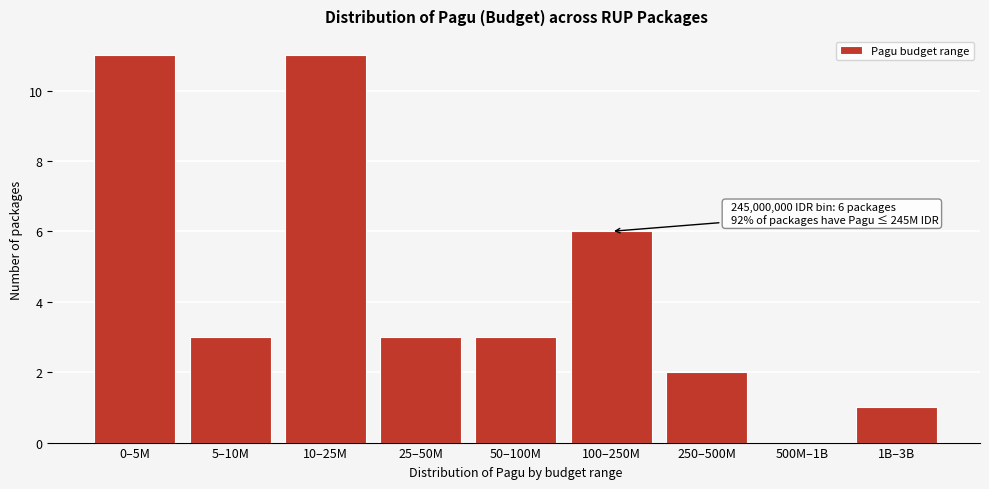

Reading right to left, what are all the values shown in this chart?

1B–3B=1	500M–1B=0	250–500M=2	100–250M=6	50–100M=3	25–50M=3	10–25M=11	5–10M=3	0–5M=11